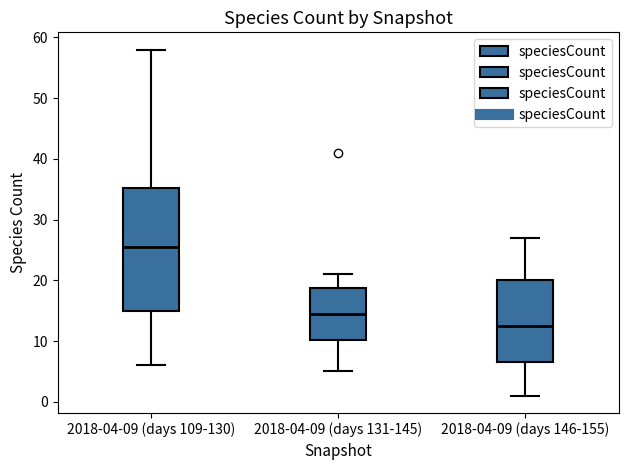

Reading left to right, transcribe this box plot: for each box, give where its median line is, the range the box spans, and where its two whiskers end, as read against the y-axis. The values are not printed on the chart, so give them approximately, as read against the axis.

2018-04-09 (days 109-130): median 26, box 15 to 35, whiskers 6 to 58
2018-04-09 (days 131-145): median 15, box 10 to 19, whiskers 5 to 21
2018-04-09 (days 146-155): median 13, box 7 to 20, whiskers 1 to 27